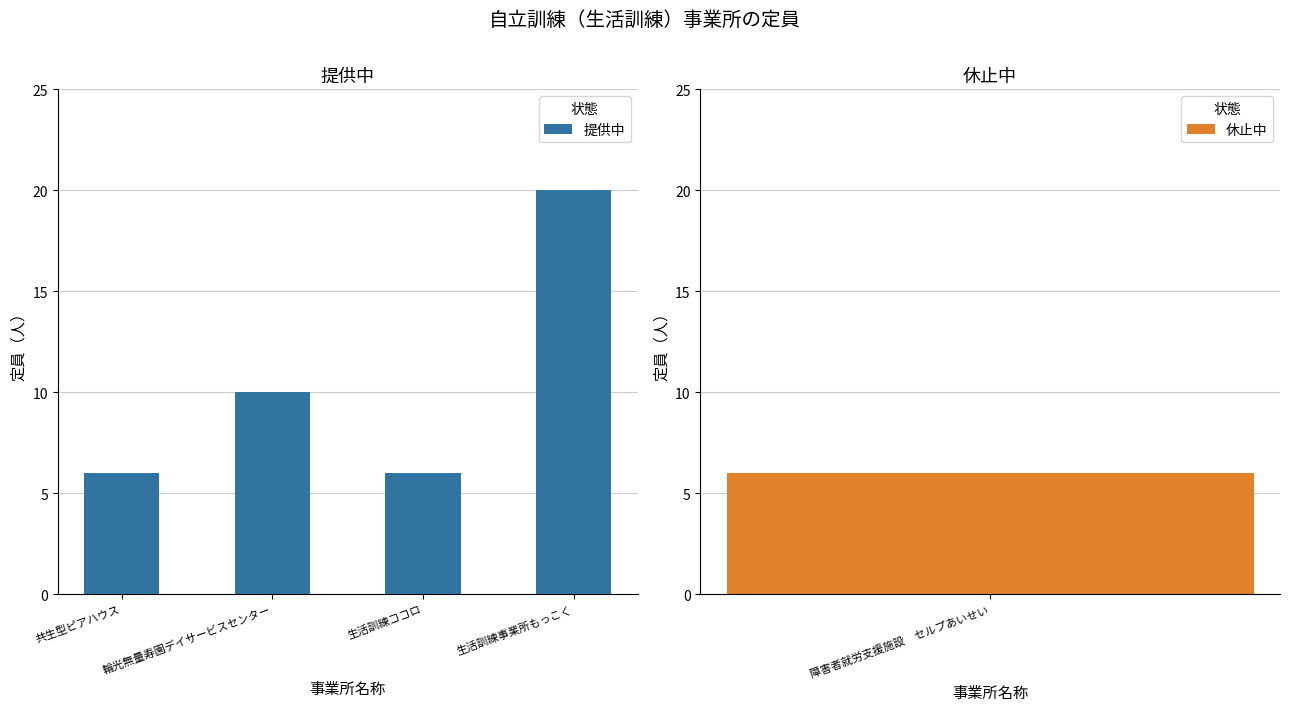

Approximately how many times larger is the value at 共生型ピアハウス compared to 輪光無量寿園デイサービスセンター?

0.6